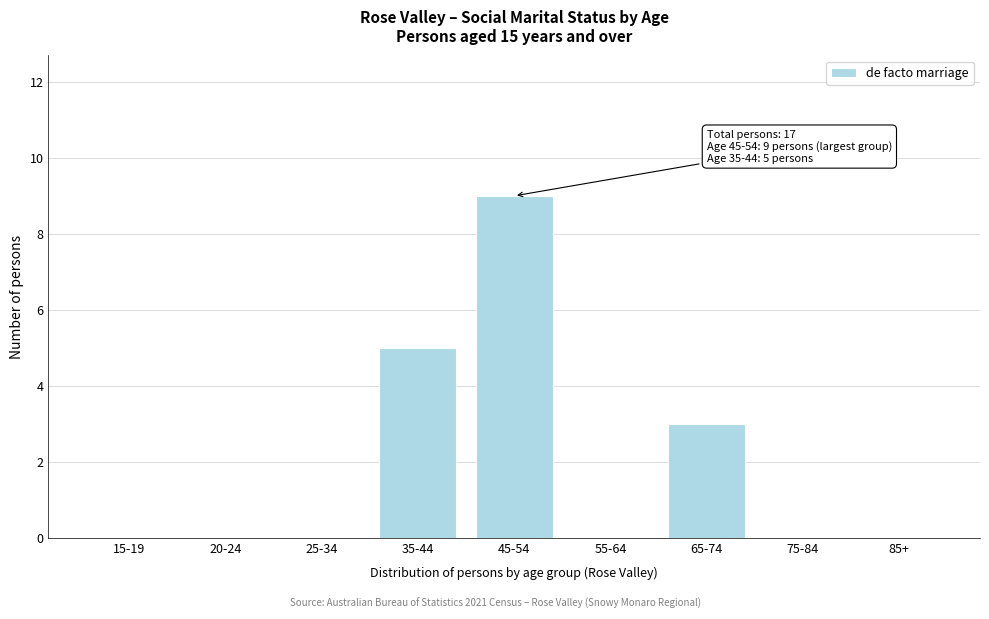

Reading left to right, transcribe all the data shown in this chart.

15-19=0	20-24=0	25-34=0	35-44=5	45-54=9	55-64=0	65-74=3	75-84=0	85+=0